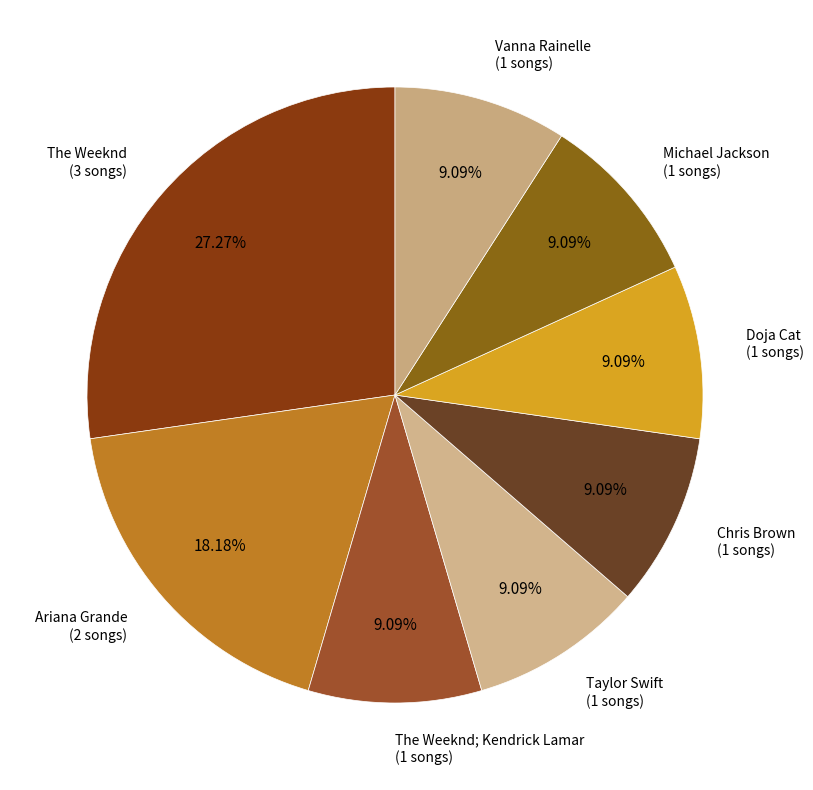

To the nearest percent, what percentage of the pie is Michael Jackson?

9%